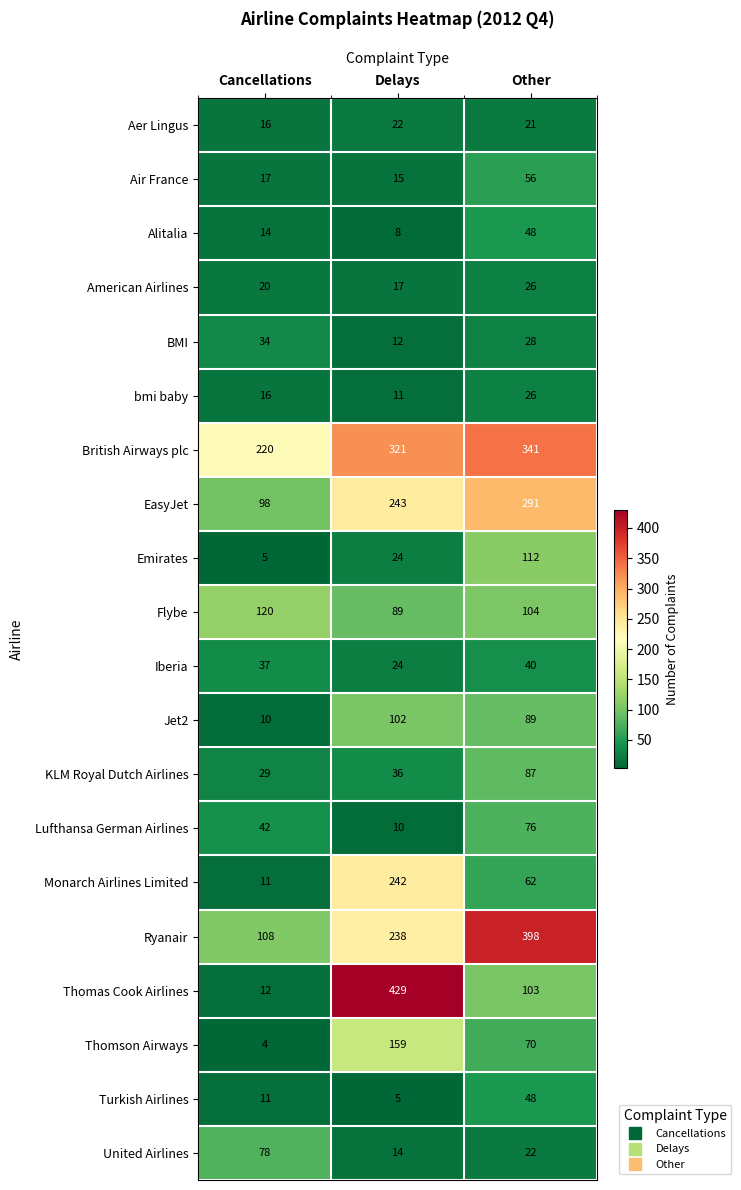

Which series has the widest spread of values?

Thomas Cook Airlines